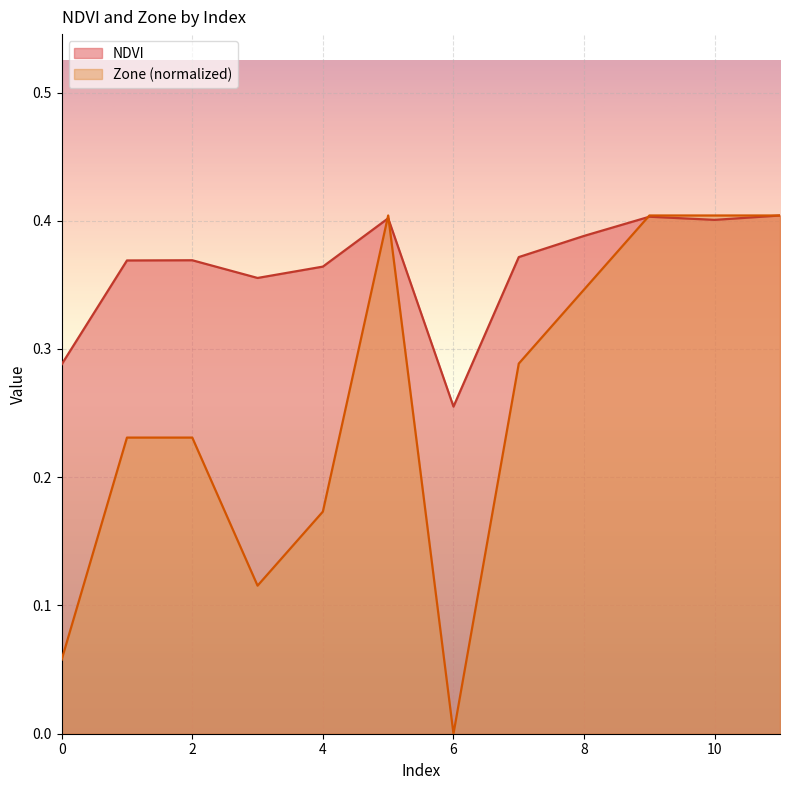

What are all the series names shown in the legend?

NDVI, Zone (normalized)